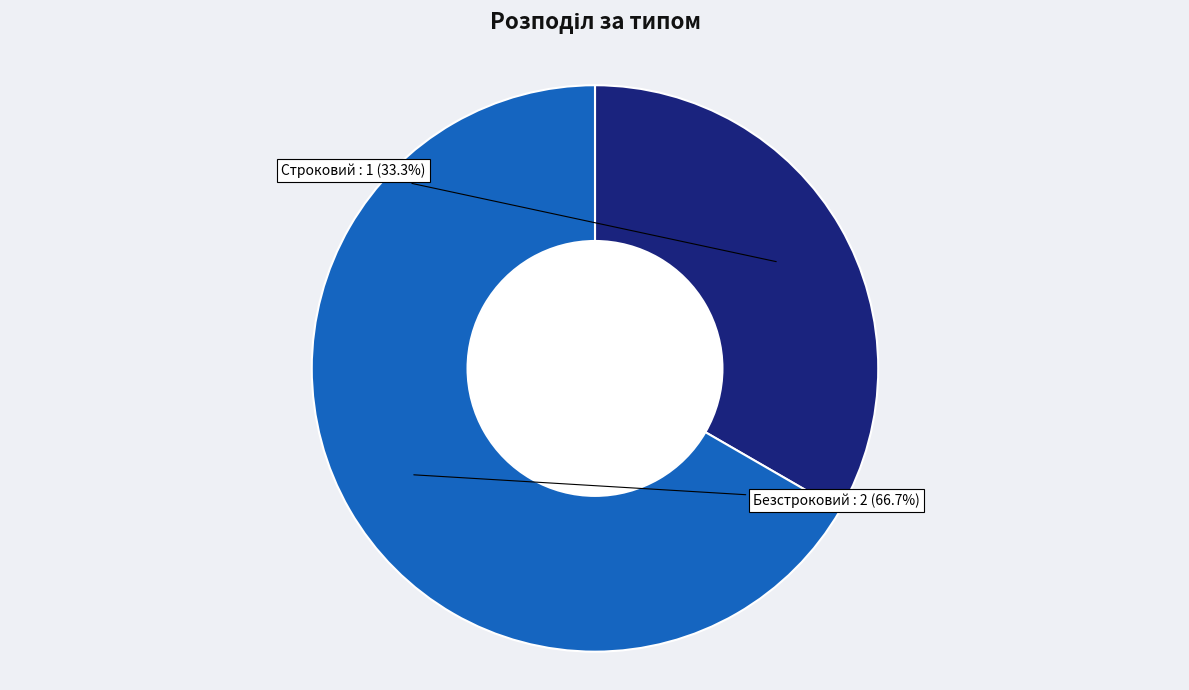

To the nearest percent, what is the difference between the largest and smallest slice percentages?

33%